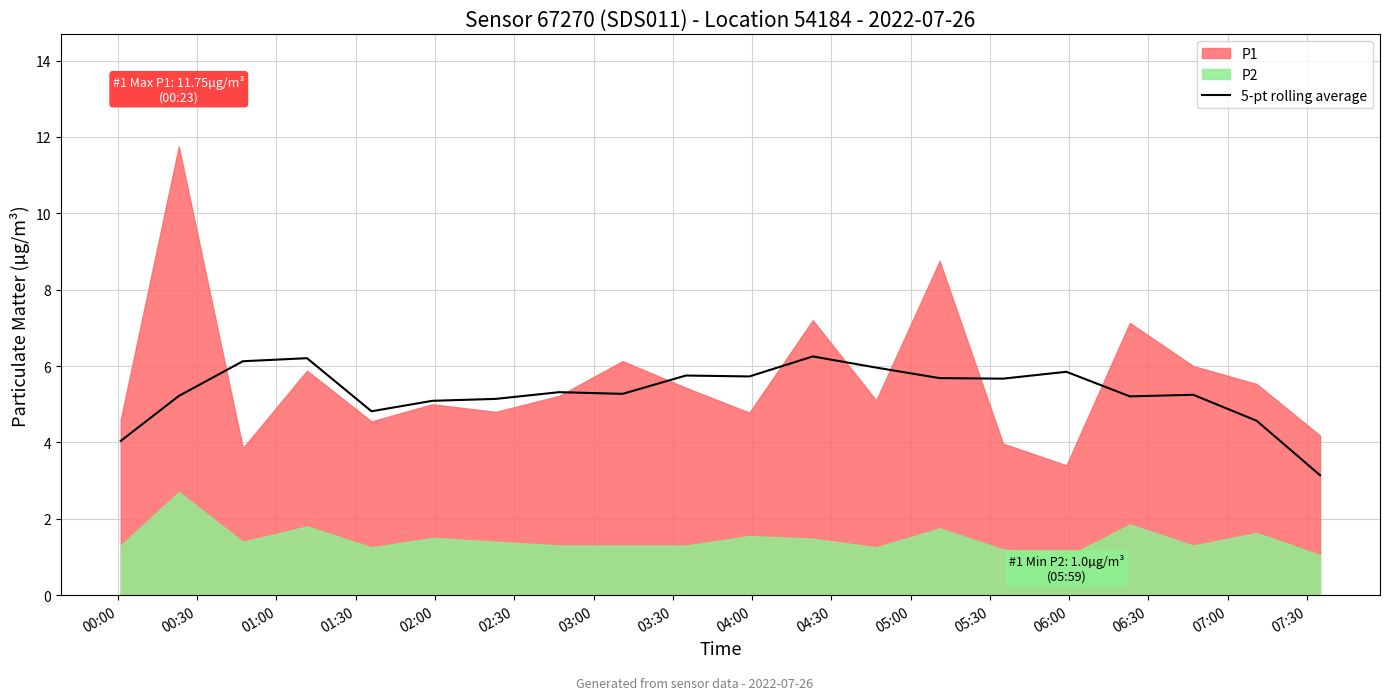

What is the minimum value for 5-pt rolling average?

3.1